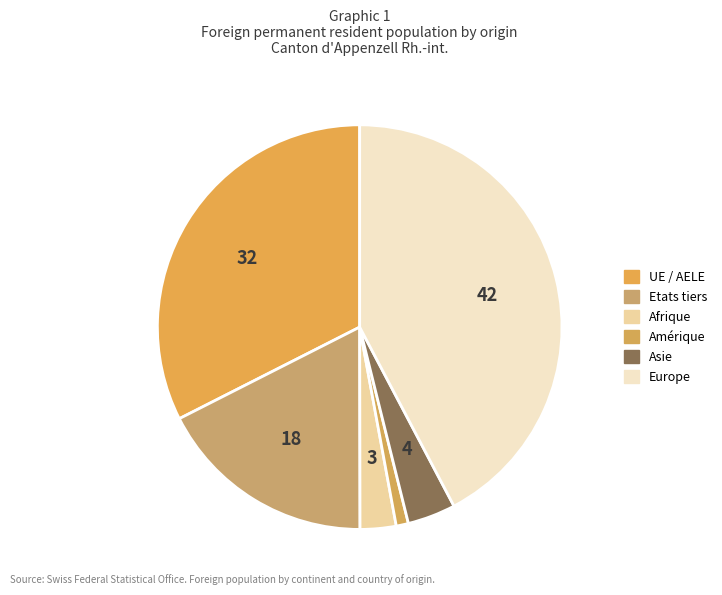

How many slices are in this pie chart?

6